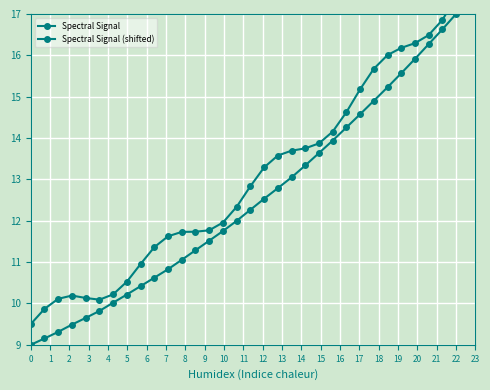

How many lines are shown in the chart?

2